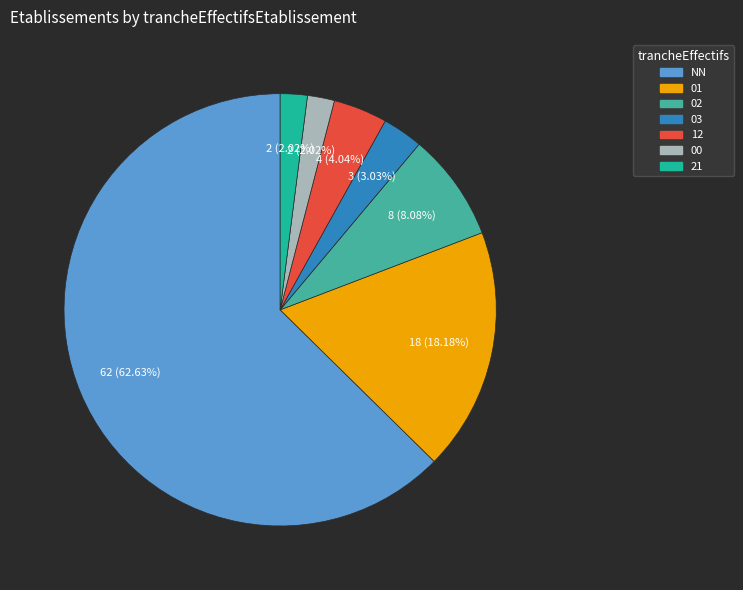

Is it true that 12 is 4% of the pie?

True